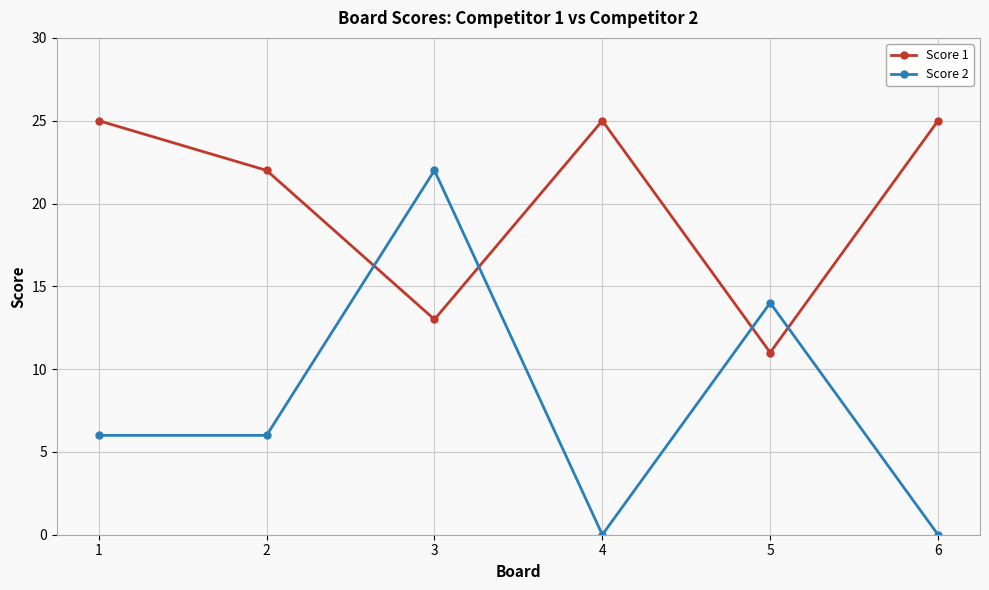

At how many categories does at least one series exceed 18?

5